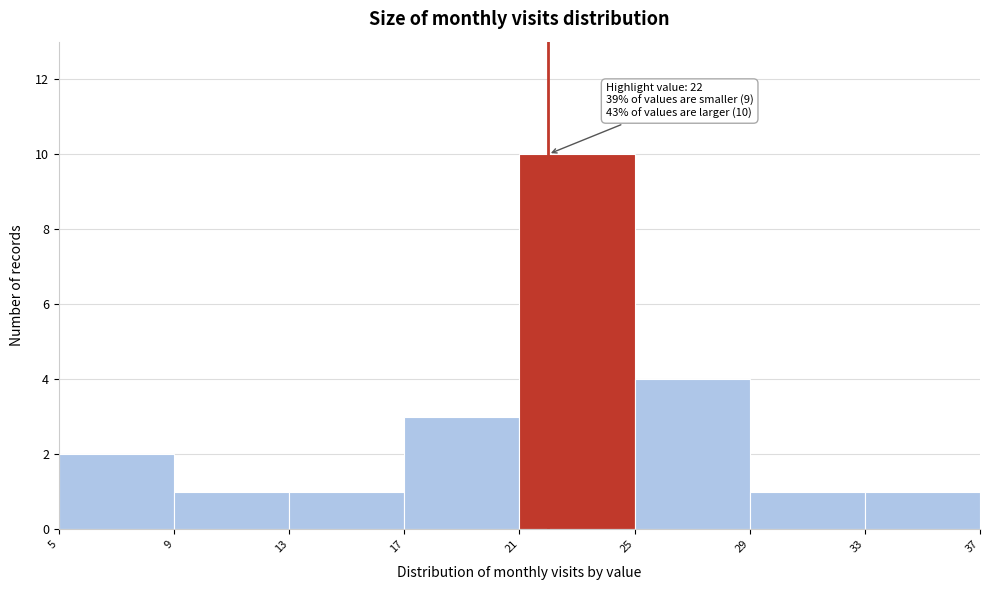

Over which range of the x-axis is the bar tallest?

21 to 25